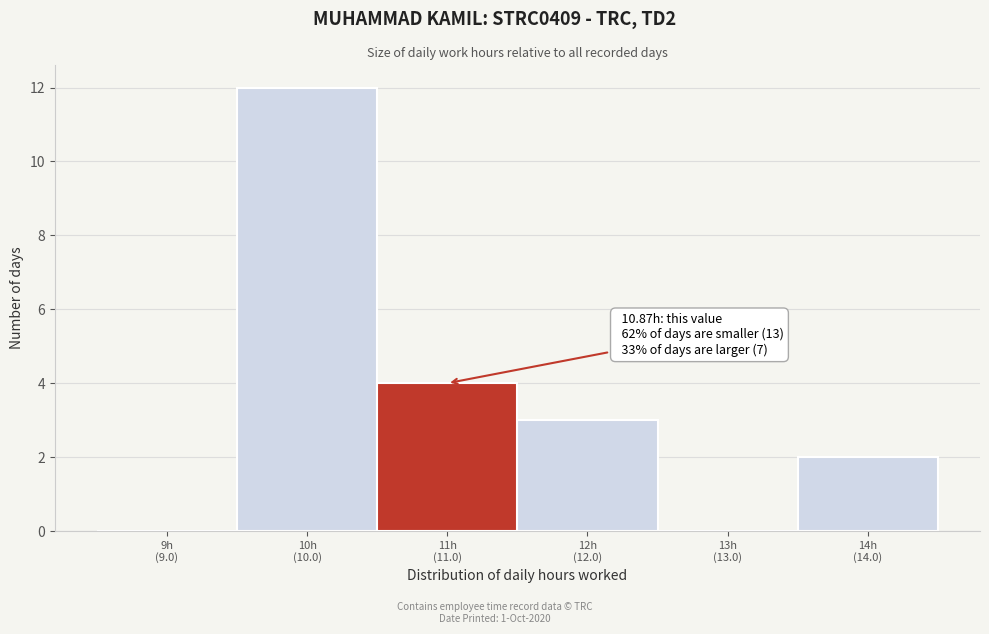

What is the maximum value shown in the chart?

12